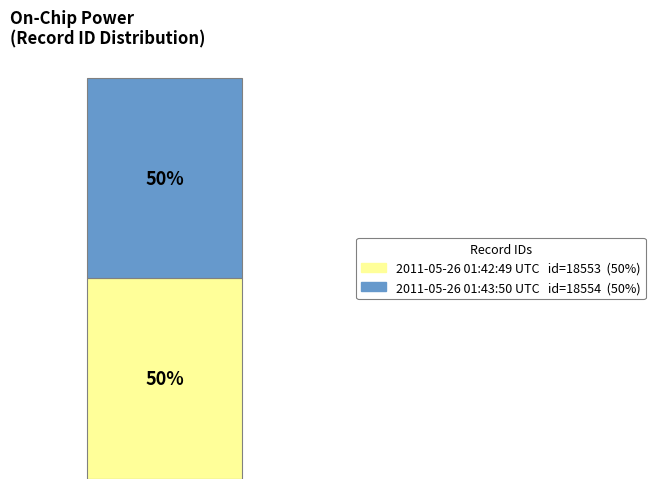

Is it true that 2011-05-26 01:43:50 UTC is 50% of the pie?

True